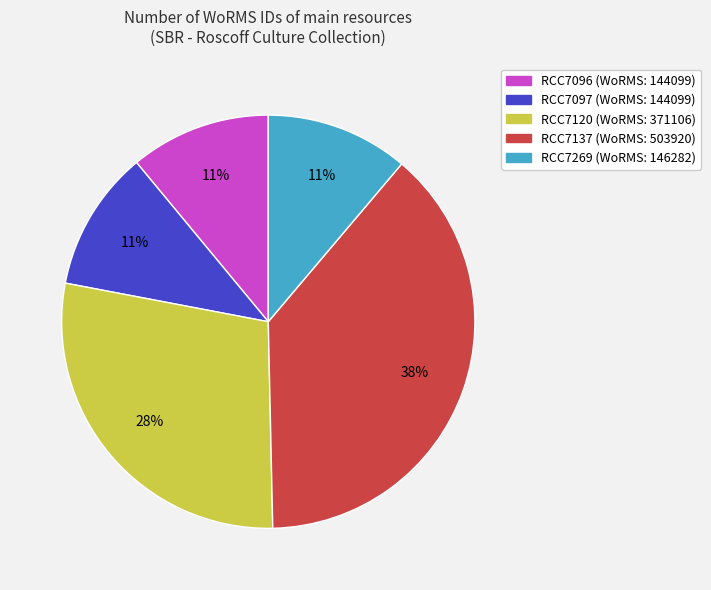

Between RCC7097 and RCC7120, which is larger?

RCC7120